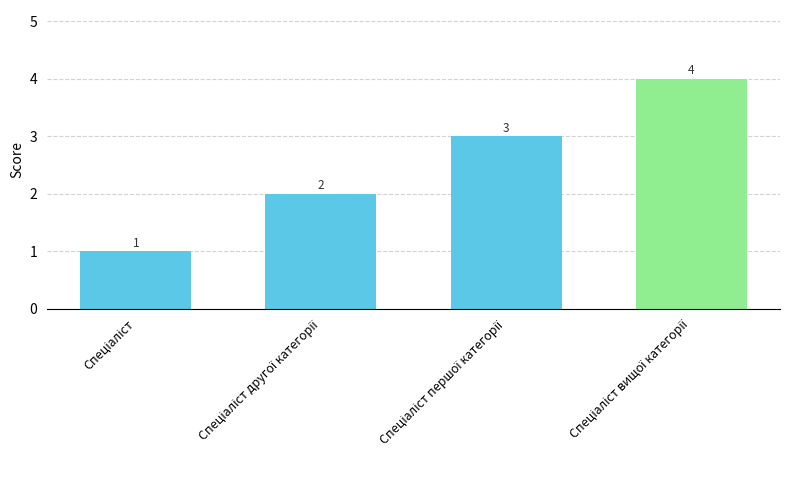

What is the greatest value displayed?

4